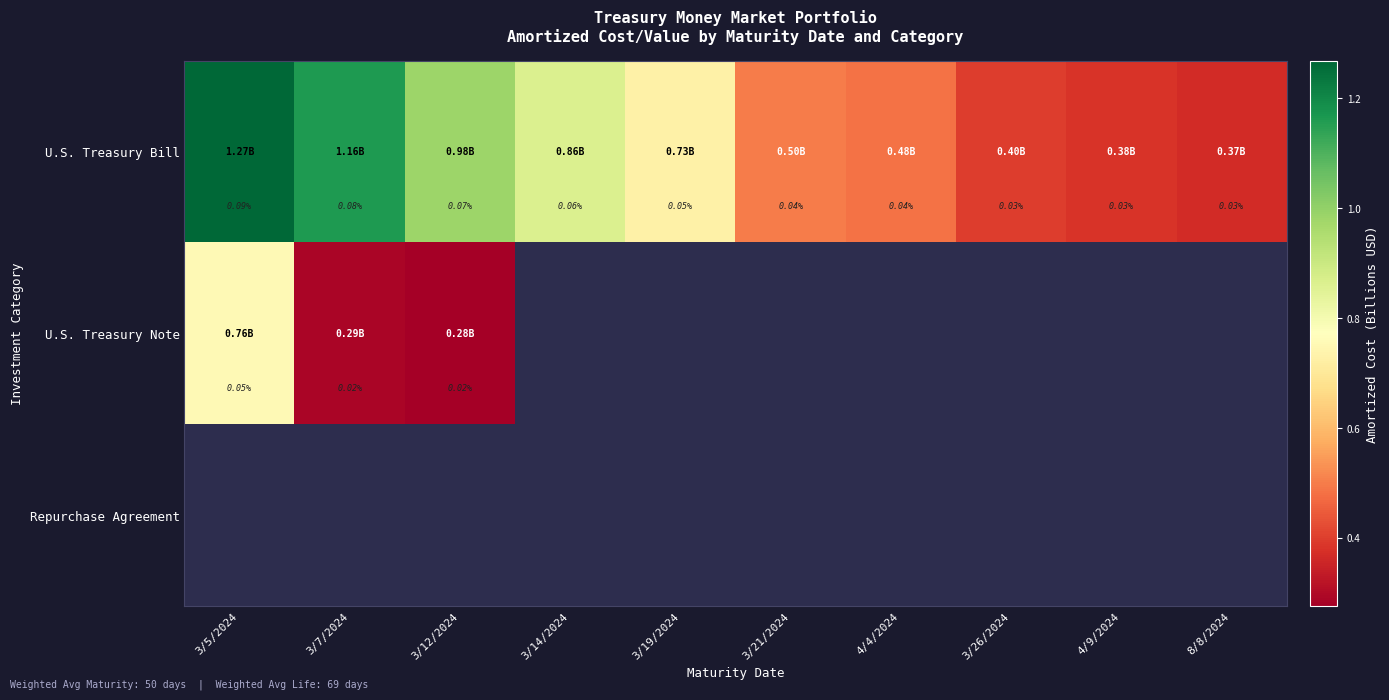

At how many categories does at least one series exceed 0?

10